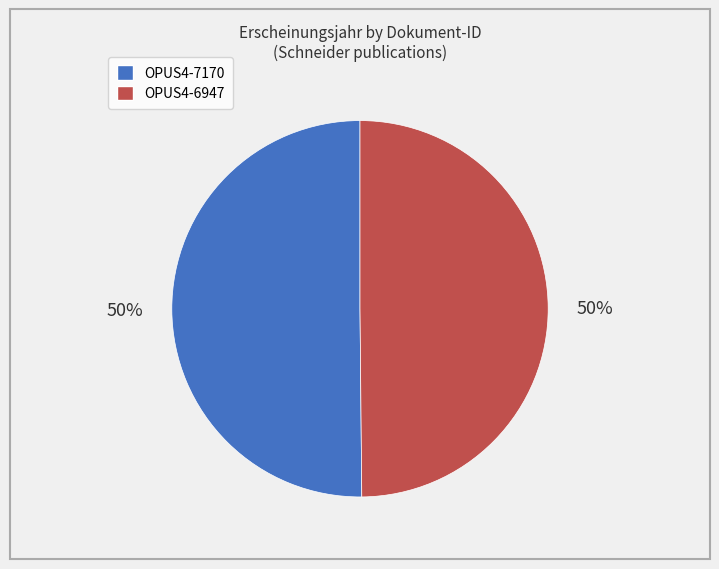

Combined, do OPUS4-6947 and OPUS4-7170 account for over 50%?

Yes